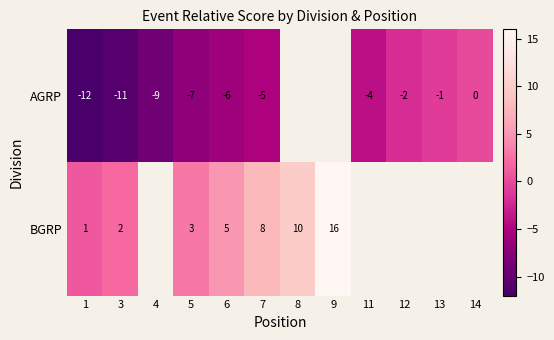

How many series are shown in this chart?

2